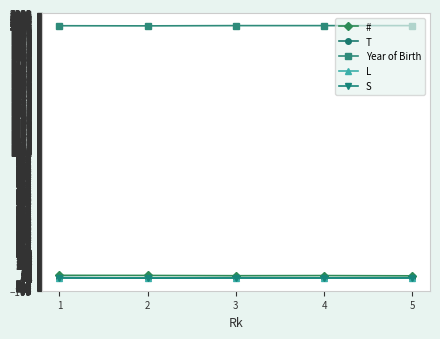

What is the maximum value for #?

22